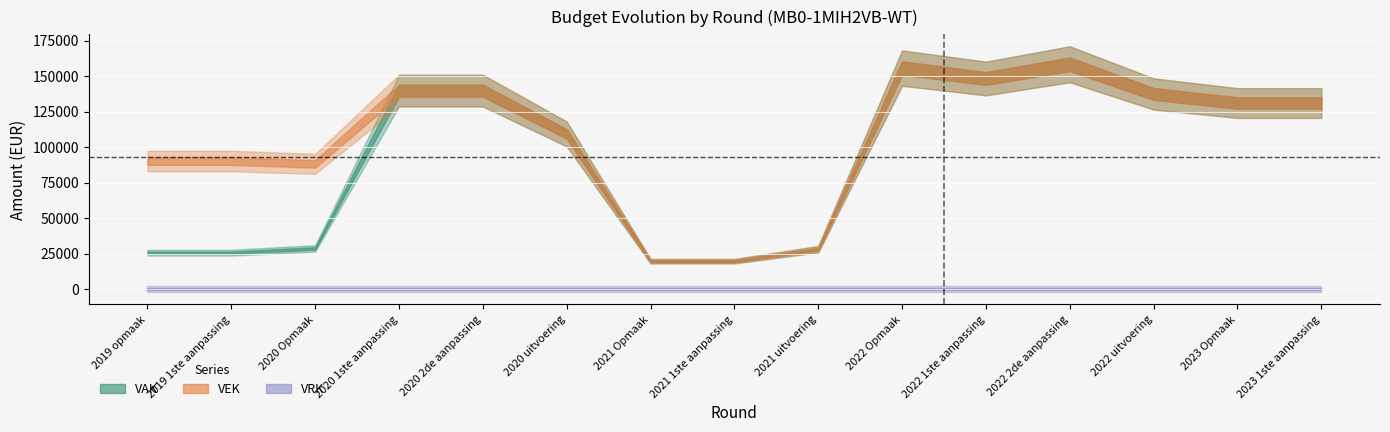

At which category does the chart reach its peak across all series?

2022 2de aanpassing